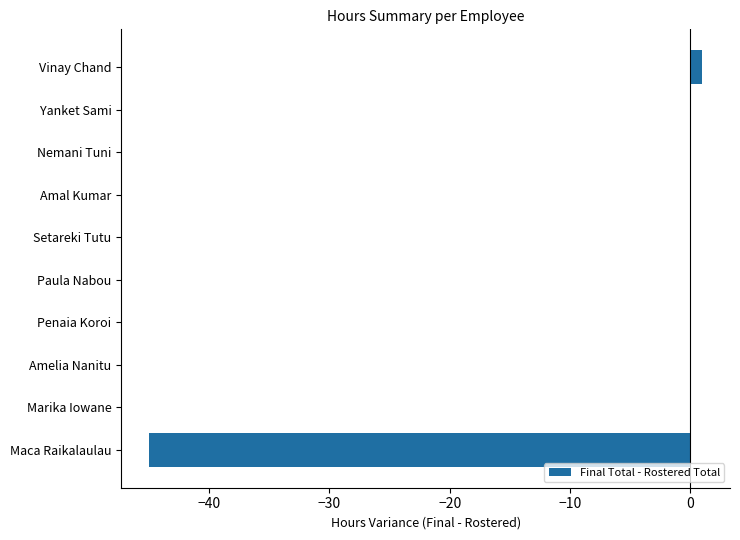

What is the change in value from Maca Raikalaulau to Amal Kumar?

+45